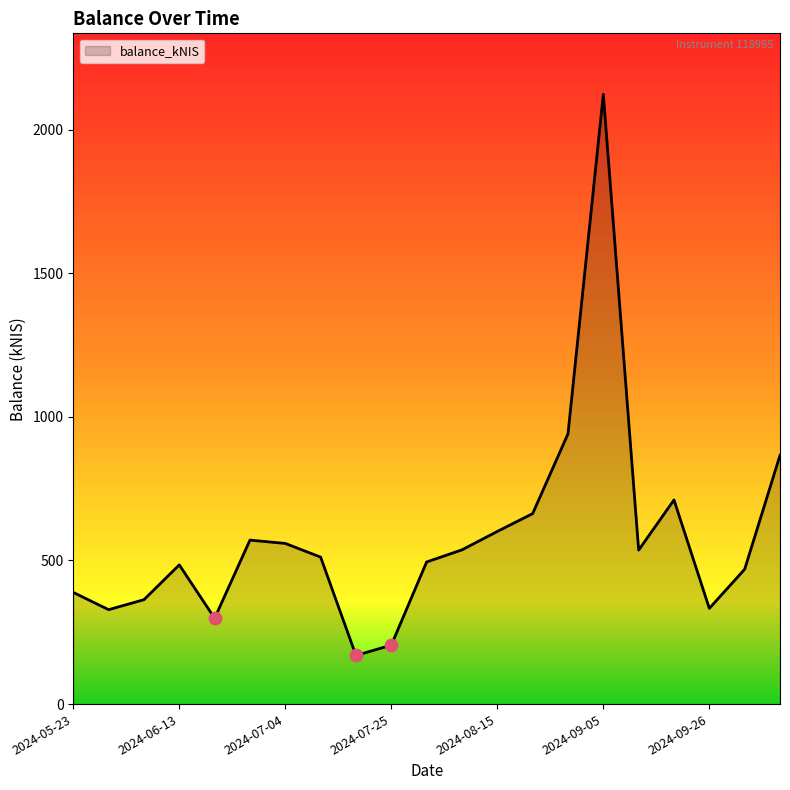

What is the greatest value displayed?

2122.6